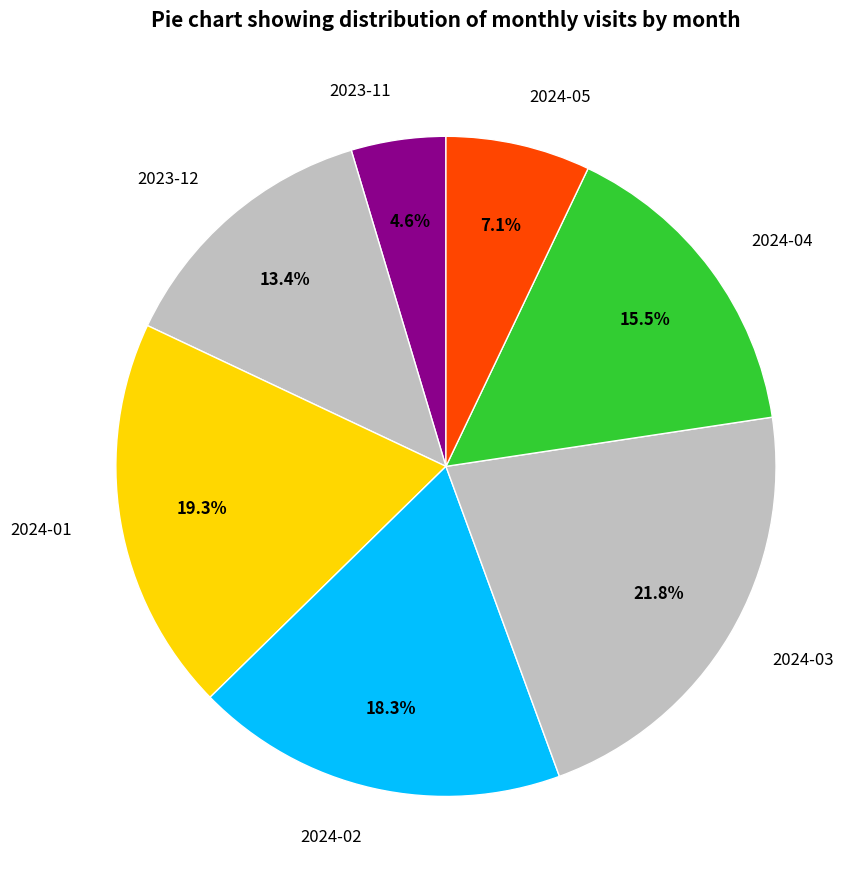

How many segments does this pie chart have?

7